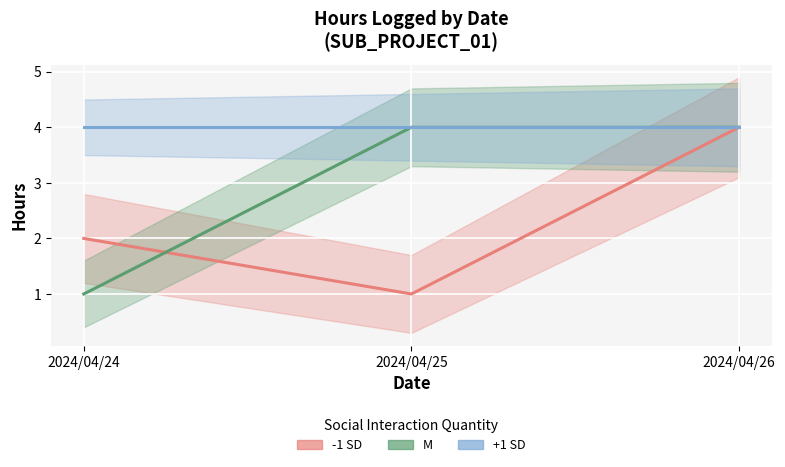

What is the total value across all series at 2024/04/25?

9